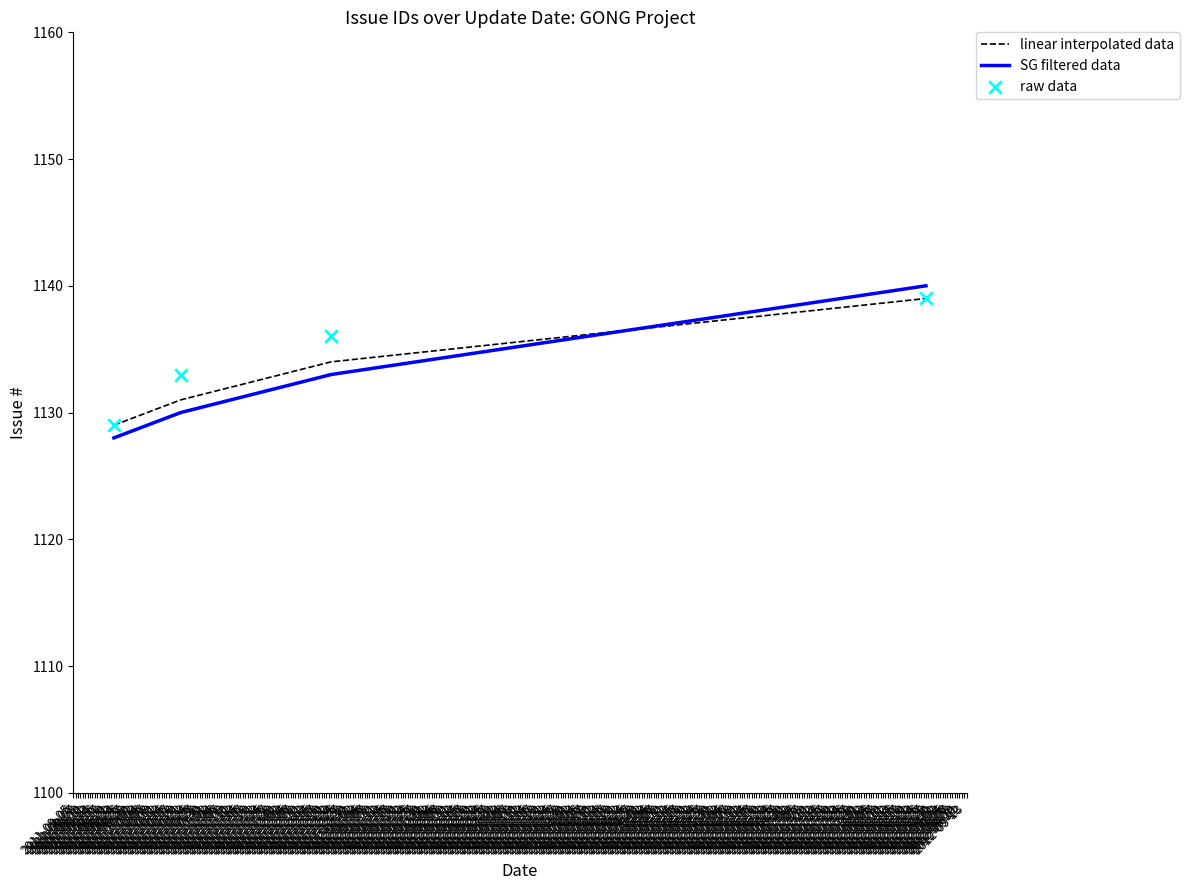

How many times do linear interpolated data and SG filtered data cross each other?

1